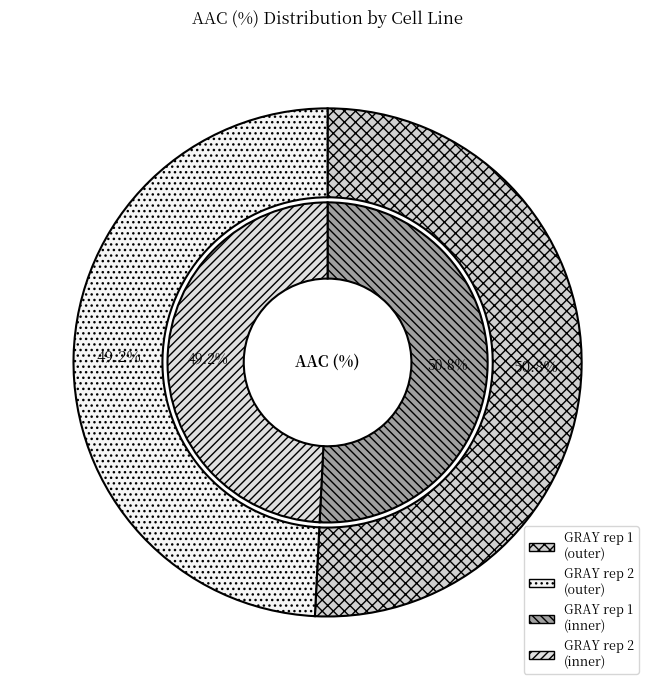

Which category has the smallest portion of the pie?

GRAY rep 2